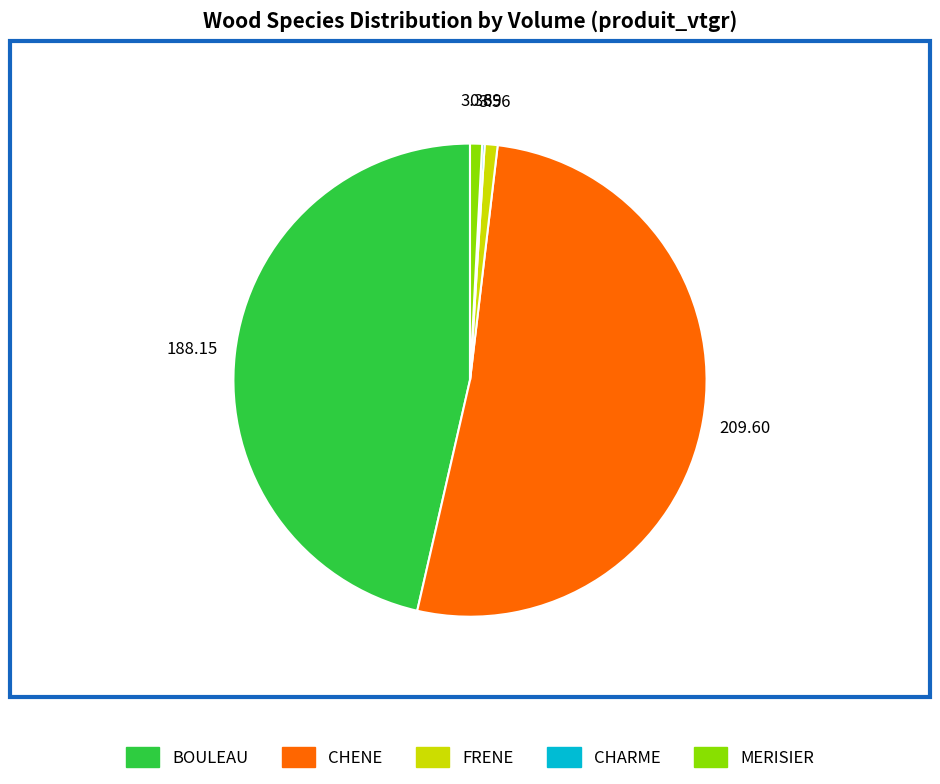

Which slice is the largest?

CHENE